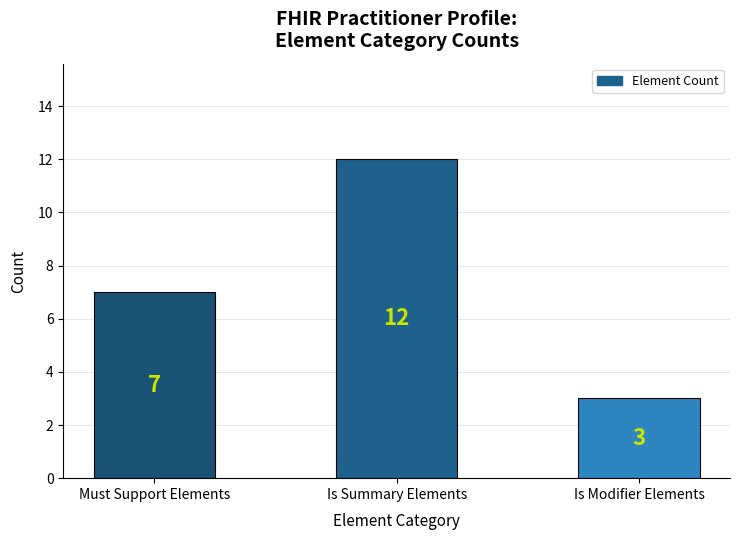

How many series are shown in this chart?

1